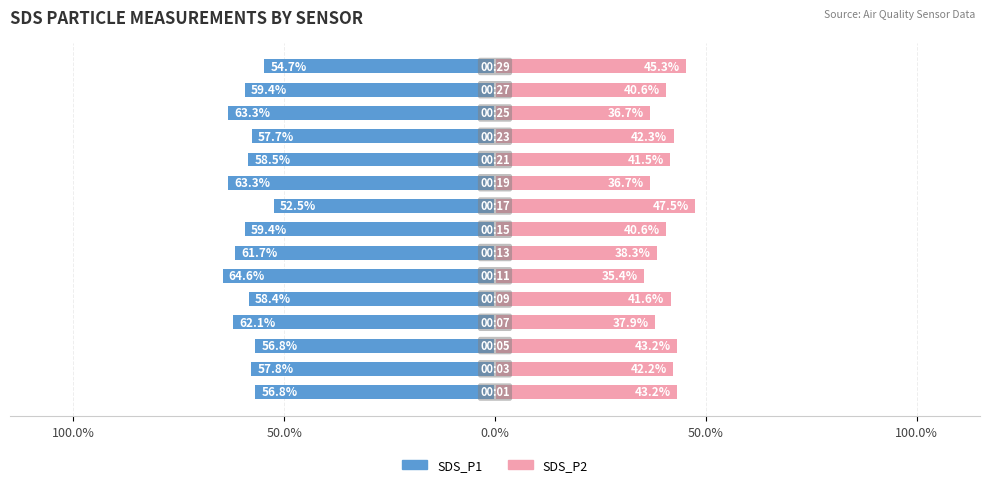

What is the value of the SDS_P1 (Male analog) bar at the 6th from the left?

-64.6